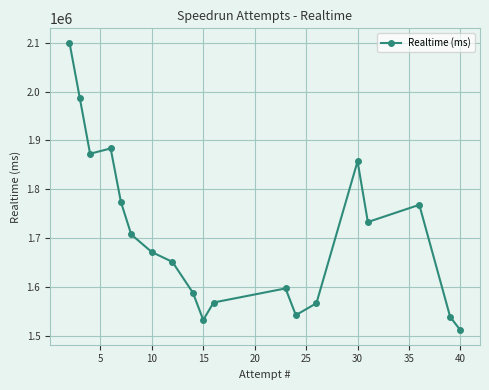

How many series are shown in this chart?

1